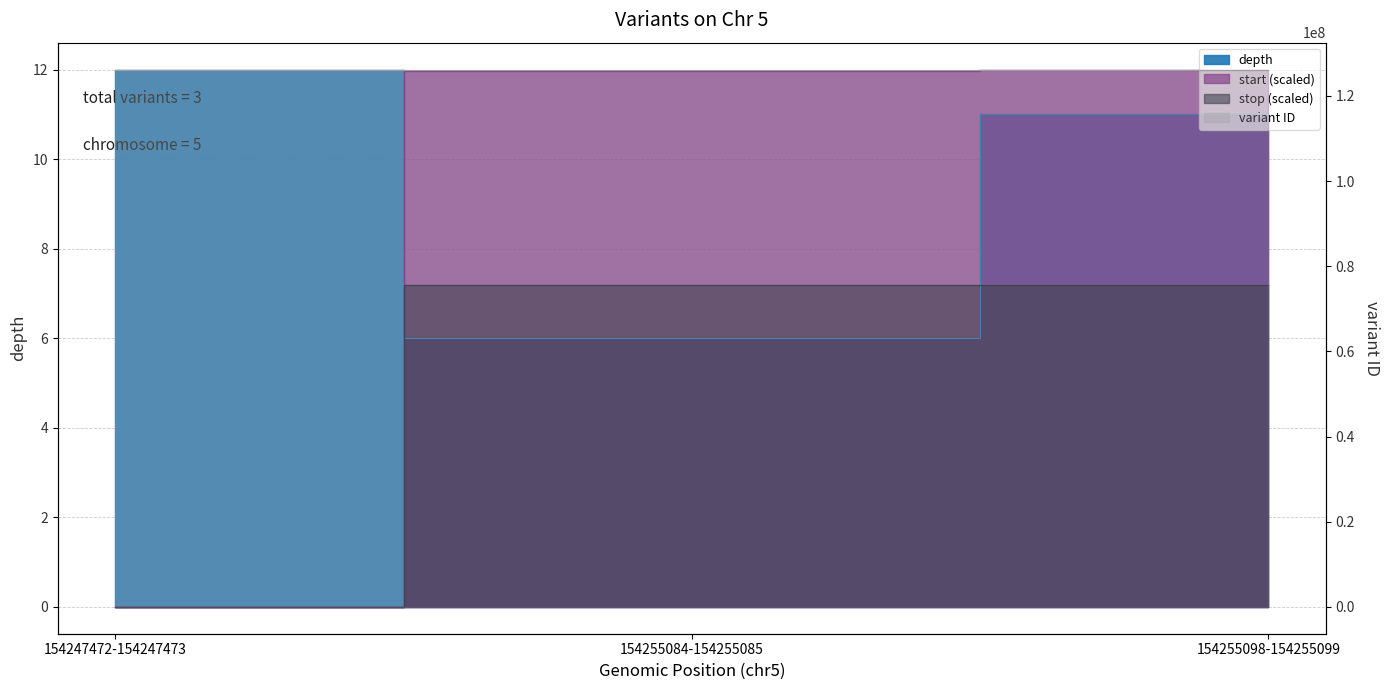

At which label is variant ID closest to 126206300?

154247472-154247473